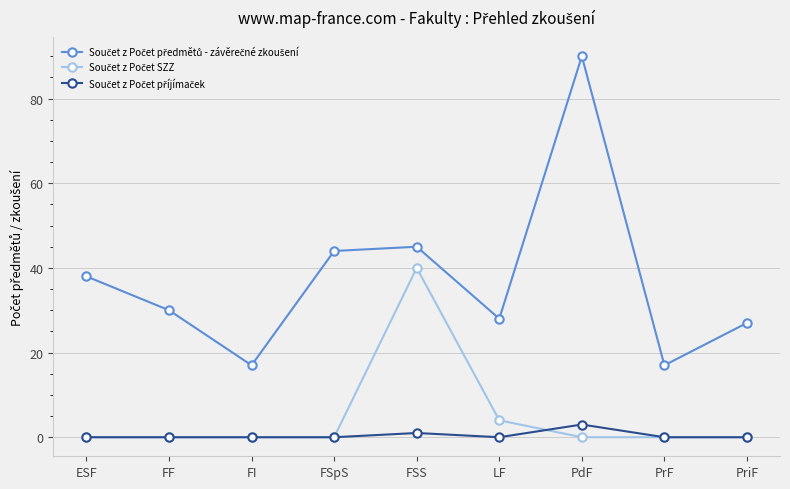

What is the label of the 3rd point from the right?

PdF